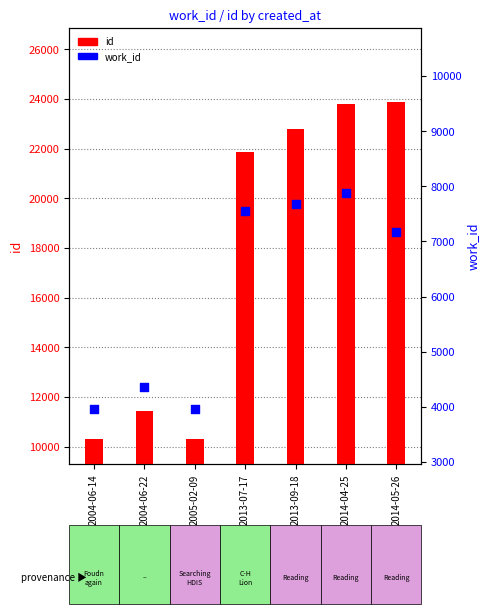

Which series has the largest Y range (max minus min)?

id